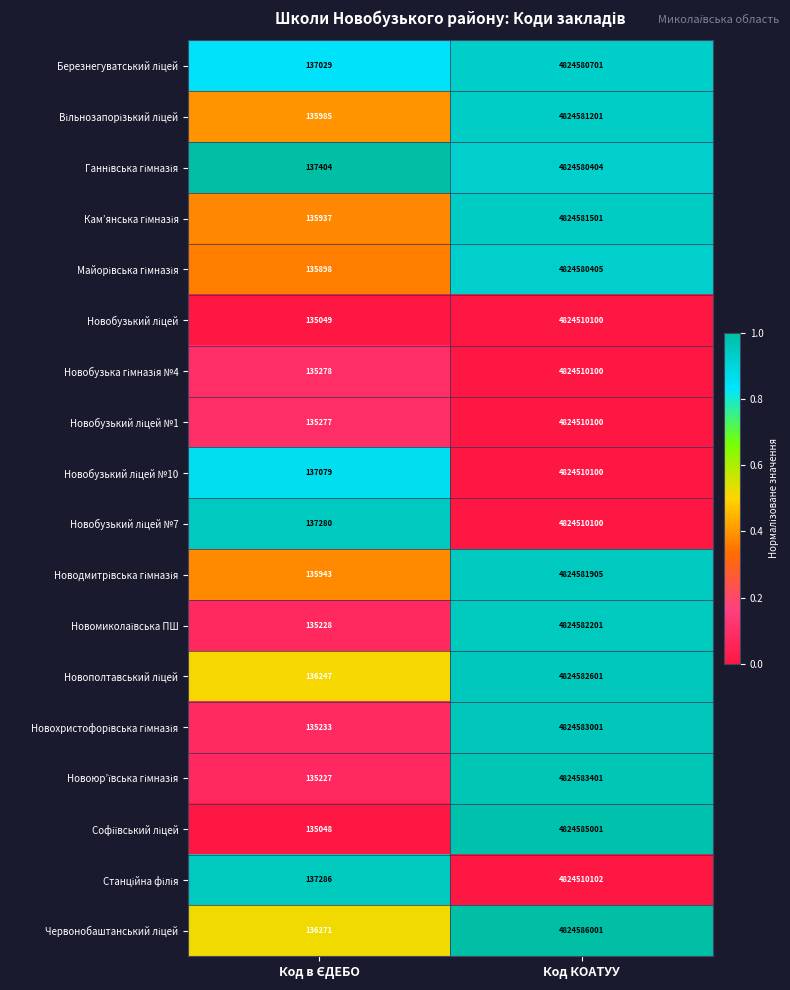

At which category is the sum across all series the highest?

Код КОАТУУ